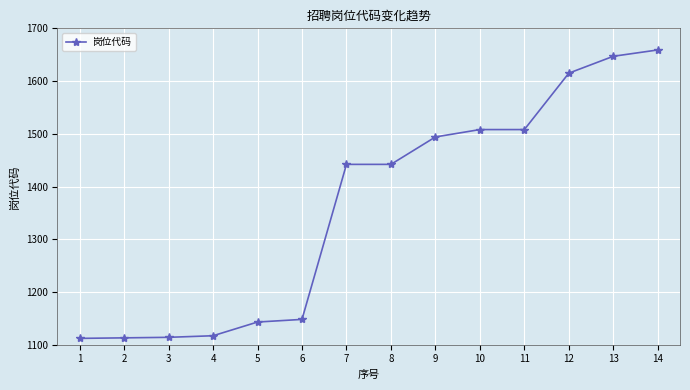

What is the sum of the values at 12 and 2?

2728